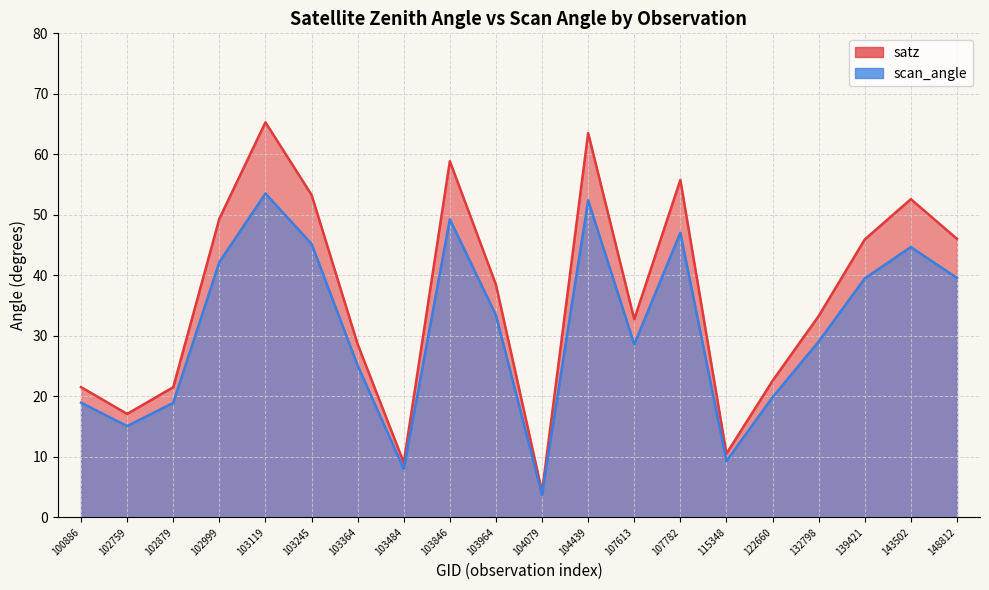

True or false: satz and scan_angle intersect in this chart.

False